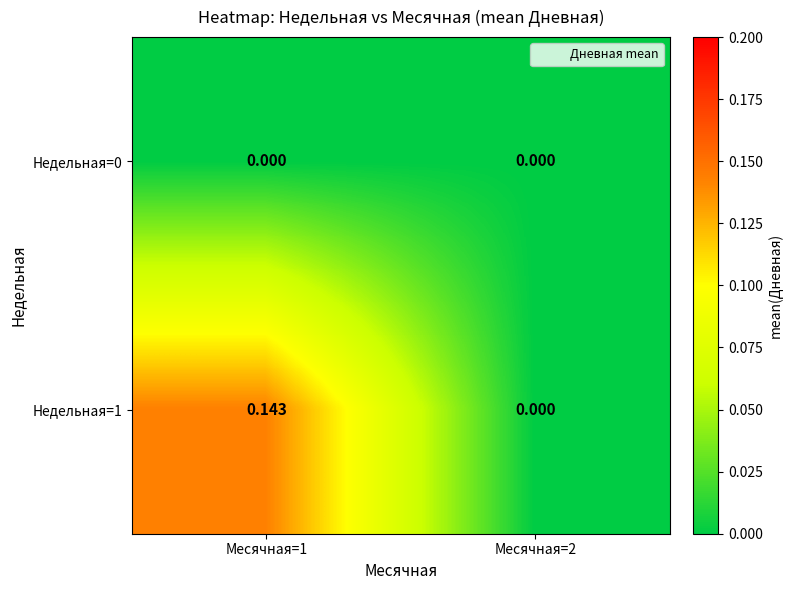

Reading left to right, transcribe all the data shown in this chart.

Недельная=0: Месячная=1=0.0	Месячная=2=0.0
Недельная=1: Месячная=1=0.1	Месячная=2=0.0